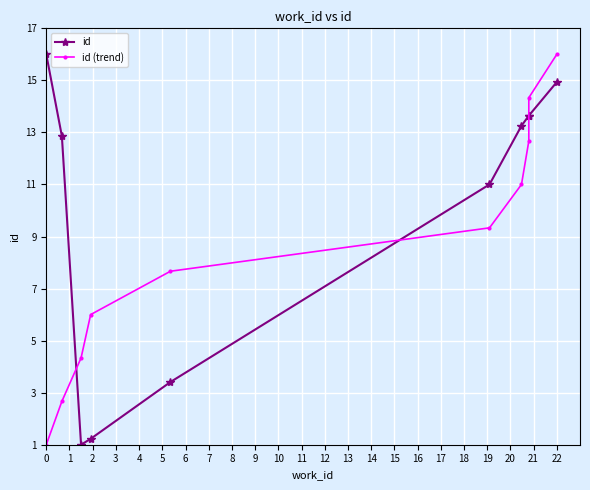

At how many categories does at least one series exceed 12?

6